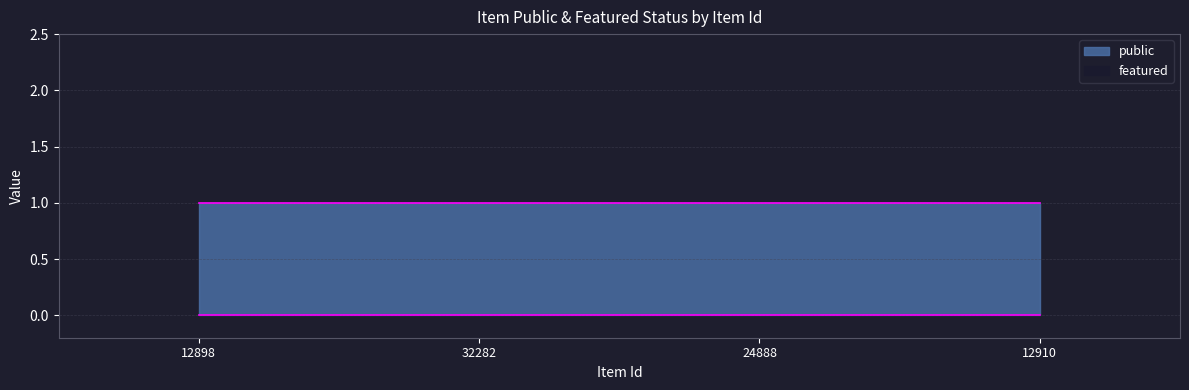

Does the chart have visible grid lines?

Yes